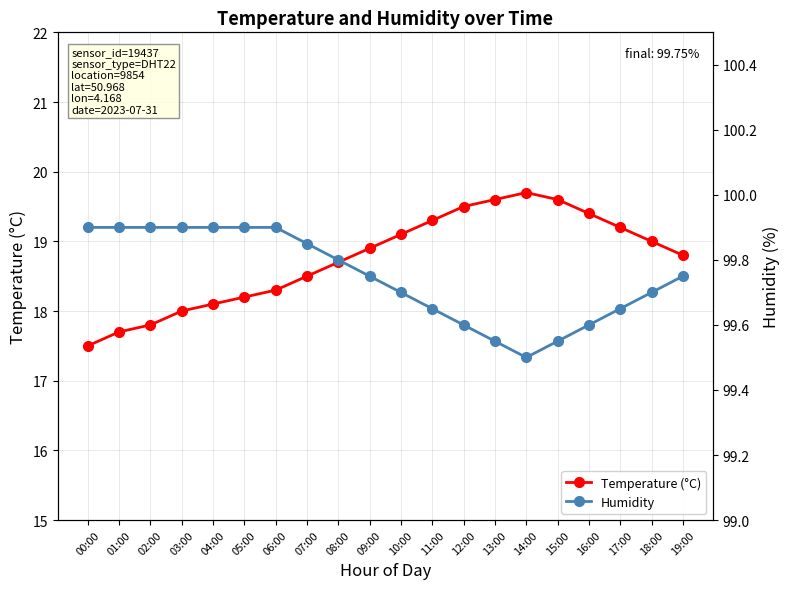

Is it true that Humidity equals 99.7 at 10:00?

True